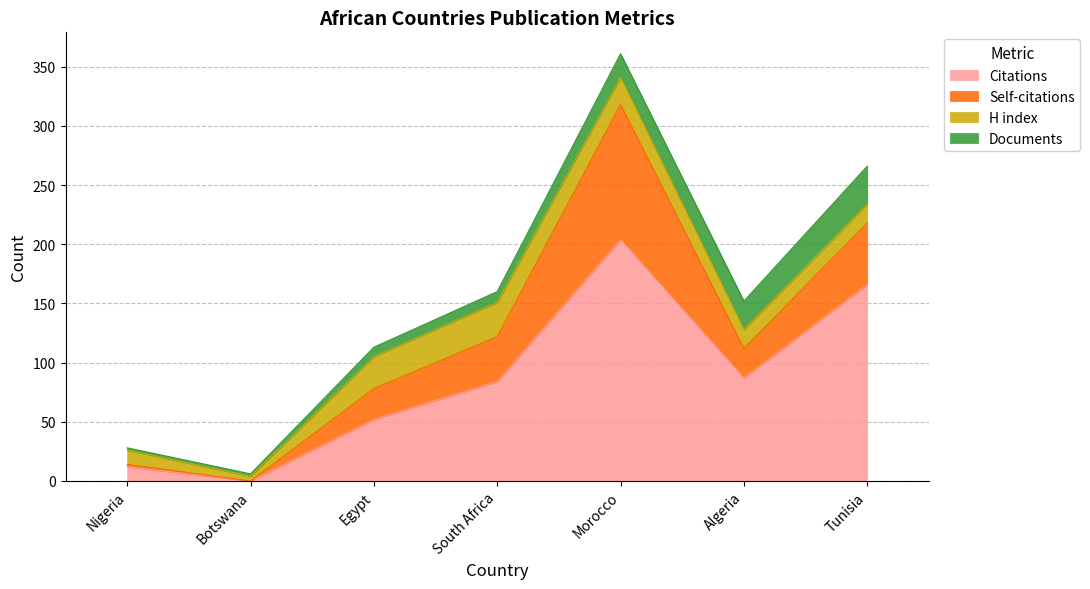

Reading right to left, what are all the values shown in this chart?

Citations: Tunisia=166	Algeria=87	Morocco=204	South Africa=84	Egypt=52	Botswana=0	Nigeria=12
Self-citations: Tunisia=52	Algeria=25	Morocco=114	South Africa=38	Egypt=26	Botswana=0	Nigeria=2
H index: Tunisia=16	Algeria=16	Morocco=23	South Africa=29	Egypt=27	Botswana=4	Nigeria=12
Documents: Tunisia=32	Algeria=24	Morocco=20	South Africa=9	Egypt=8	Botswana=2	Nigeria=2